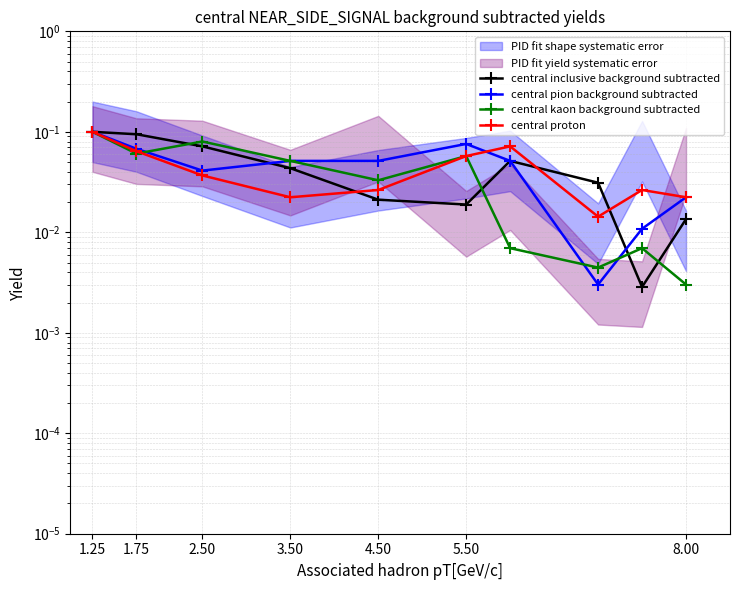

At which label is central proton closest to 0?

7